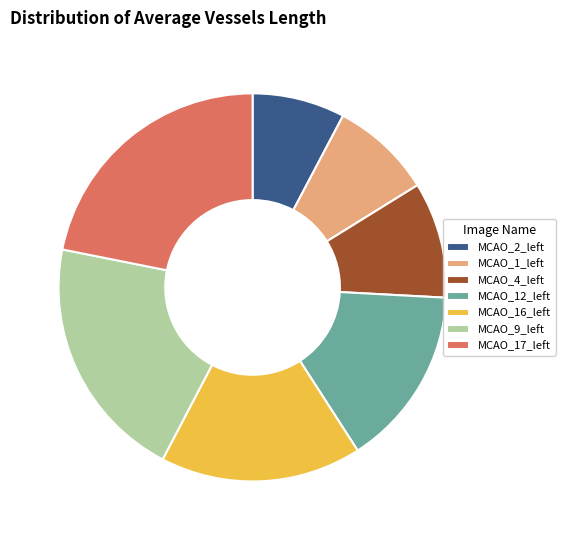

True or false: MCAO_2_left accounts for 20% of the total.

False